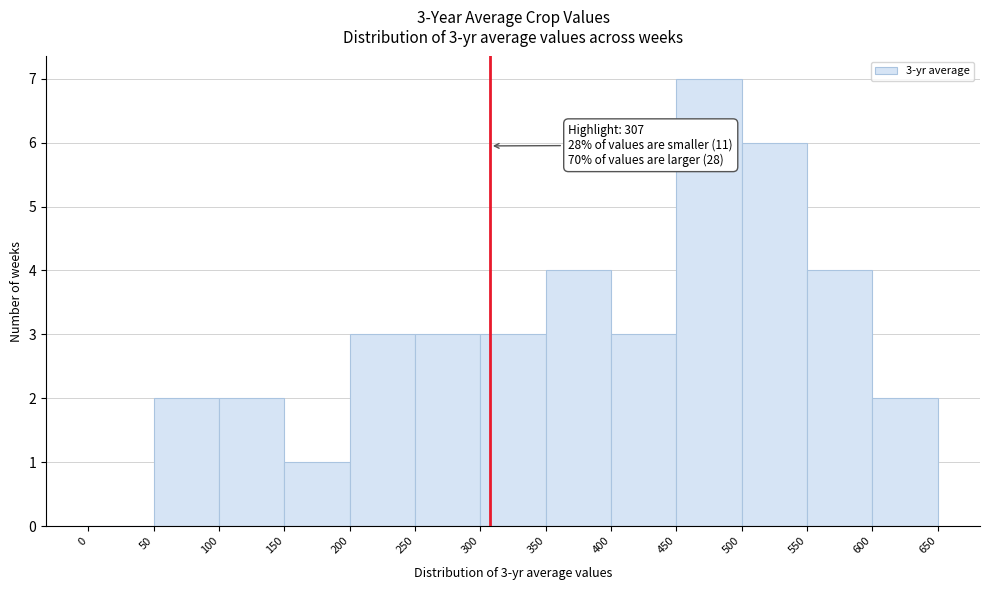

Which range on the x-axis has the tallest bar?

450 to 500